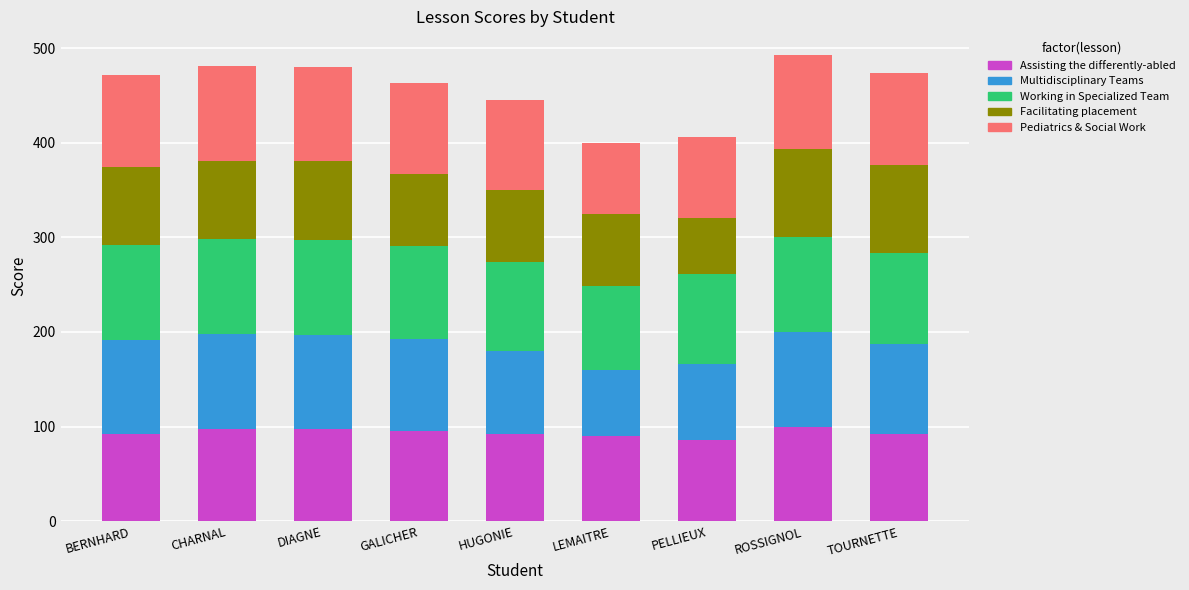

What is the total value across all series at TOURNETTE?

474